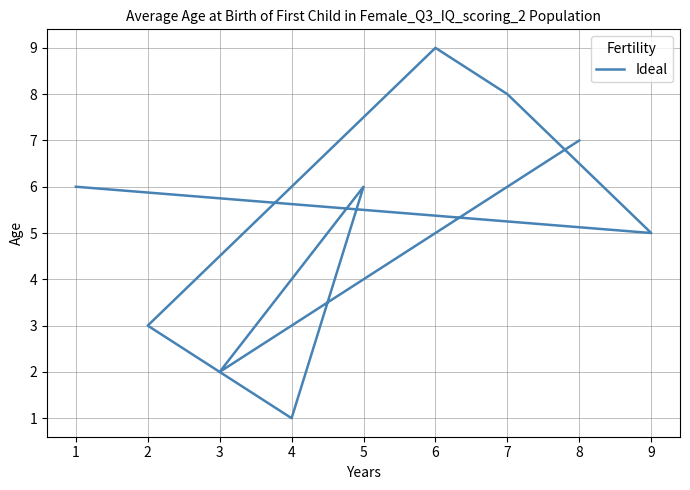

True or false: the data shows 1 at 4.

False